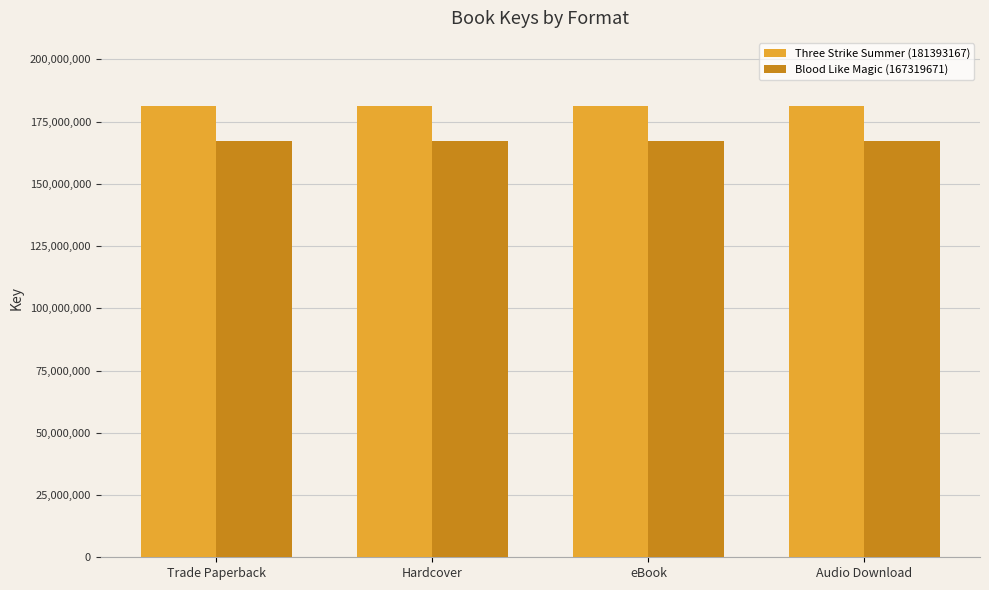

Is the value of Three Strike Summer (181393167) at eBook greater than the value of Blood Like Magic (167319671) at Hardcover?

Yes